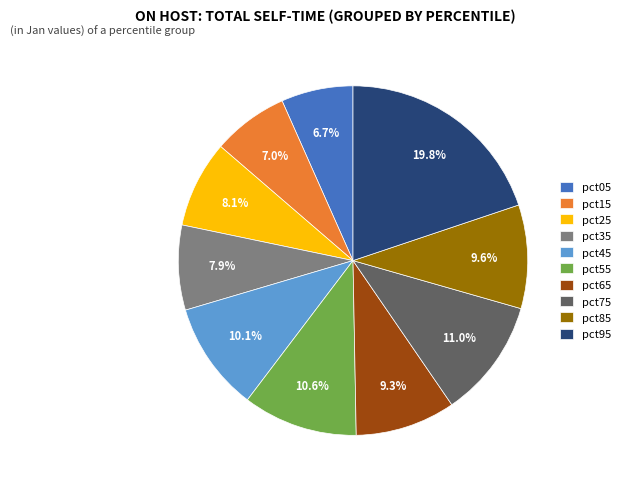

Count the number of slices in the pie.

10